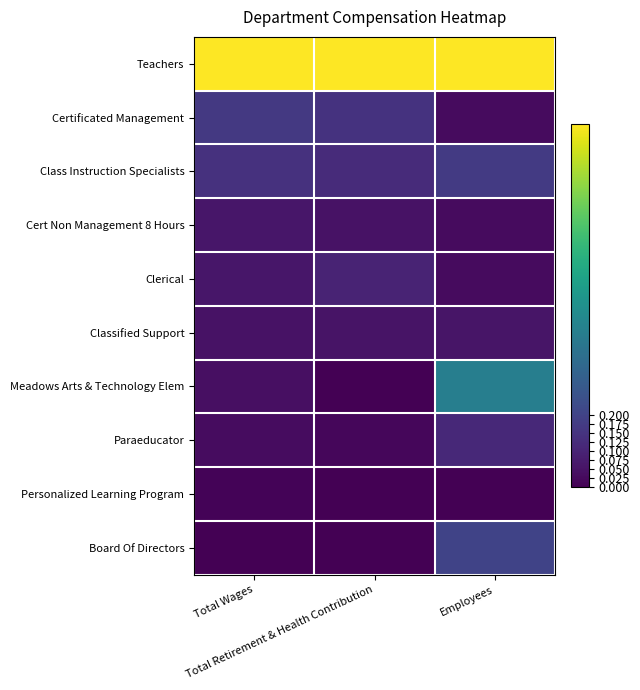

At which category does the chart reach its peak across all series?

Total Wages